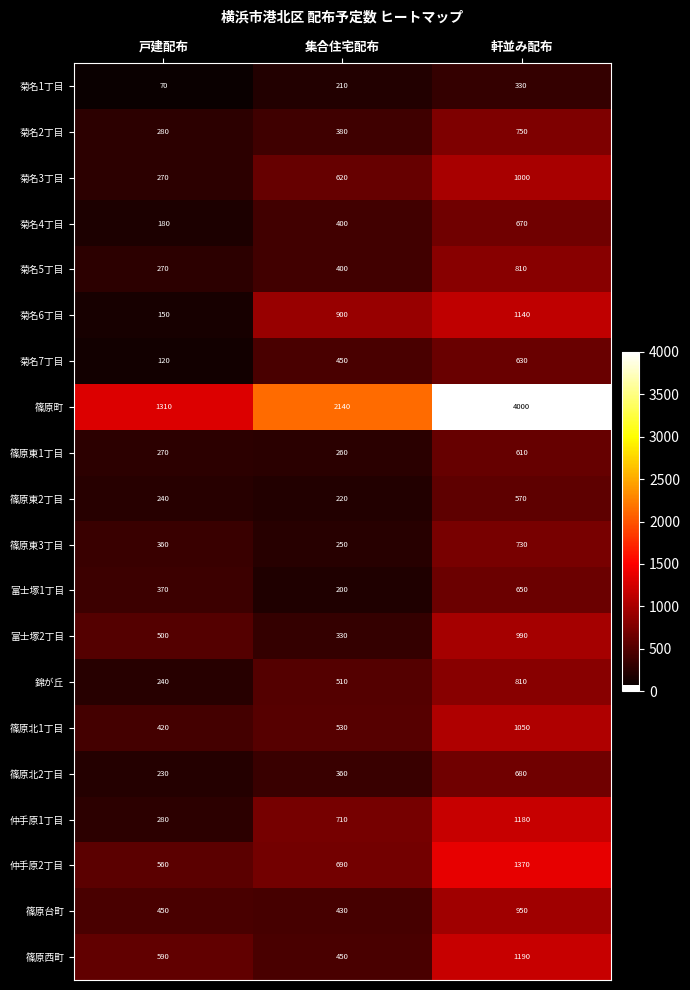

What is the difference between the highest and lowest values at 集合住宅配布?

1940